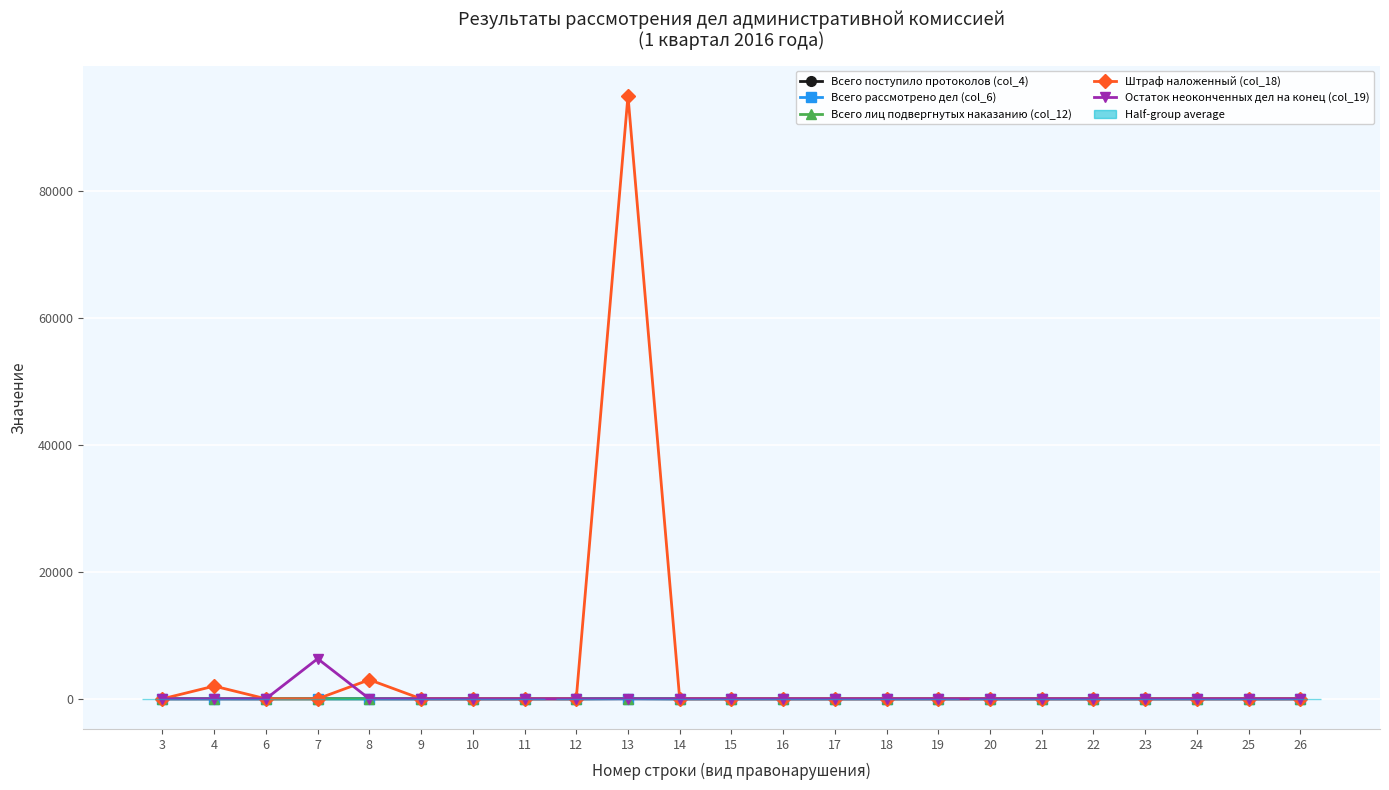

What is the highest value of the Остаток неоконченных дел на конец (col_19) series?

6313